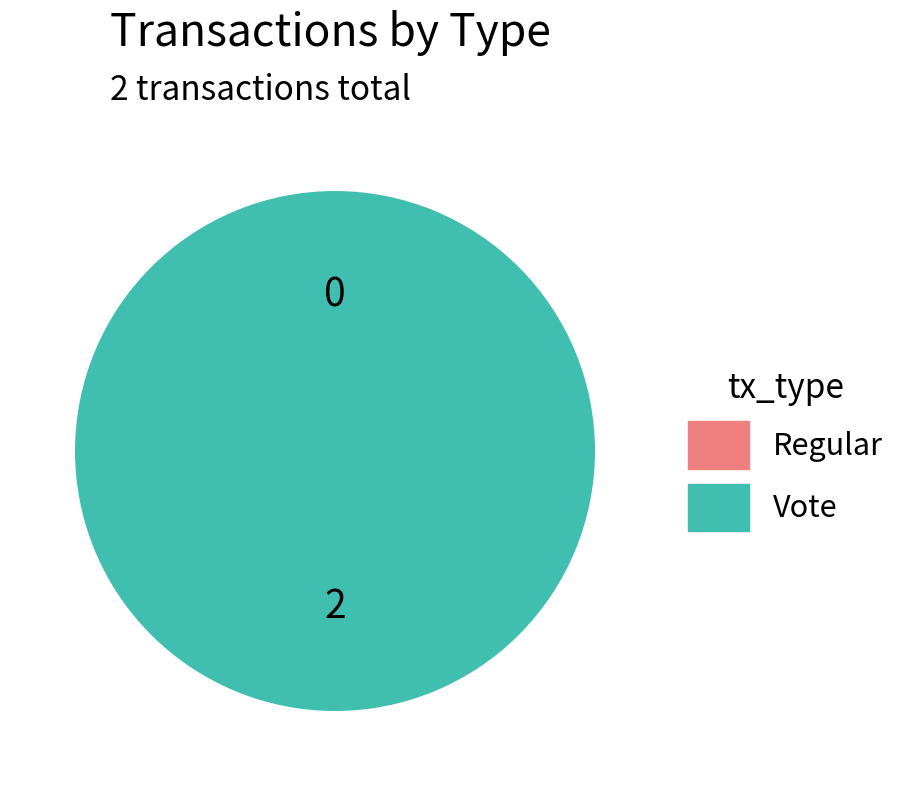

Which category has the biggest portion of the pie?

Vote